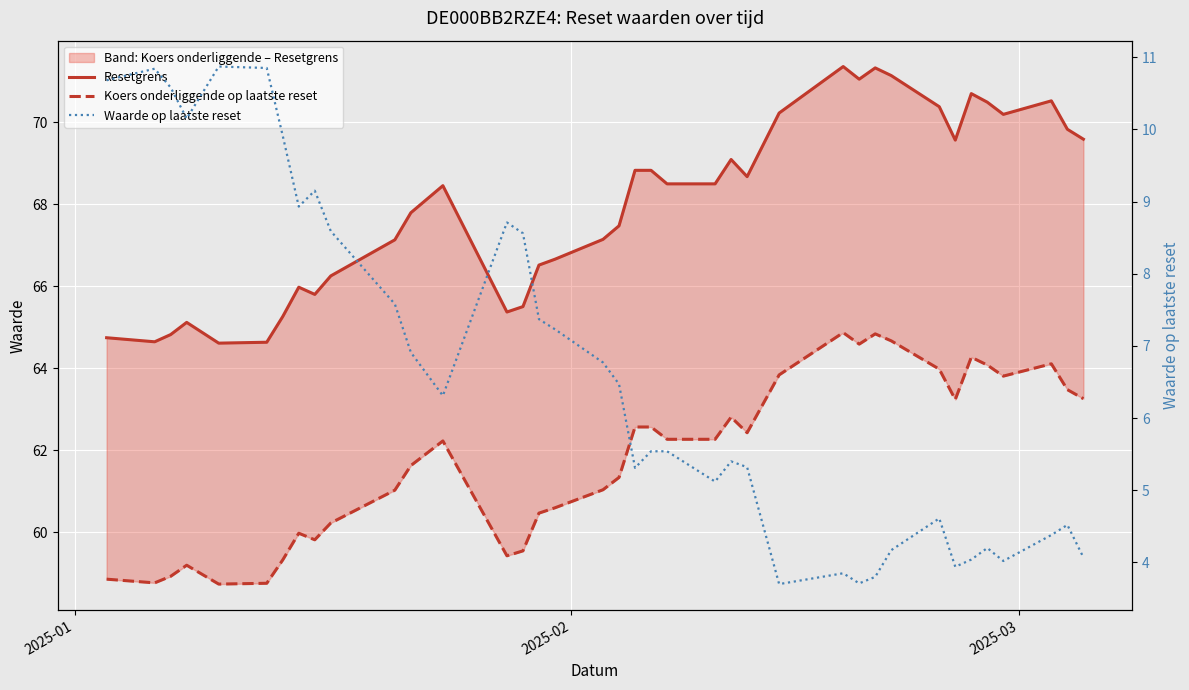

True or false: Waarde op laatste reset and Koers onderliggende op laatste reset intersect in this chart.

False